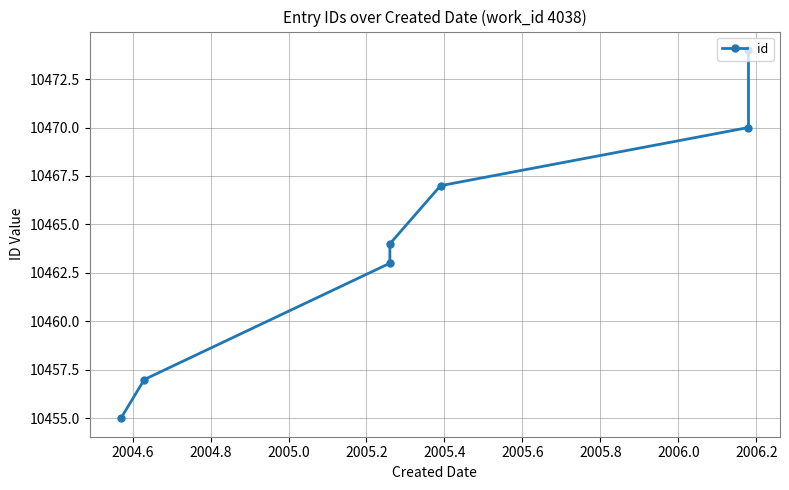

What is the greatest value displayed?

10474